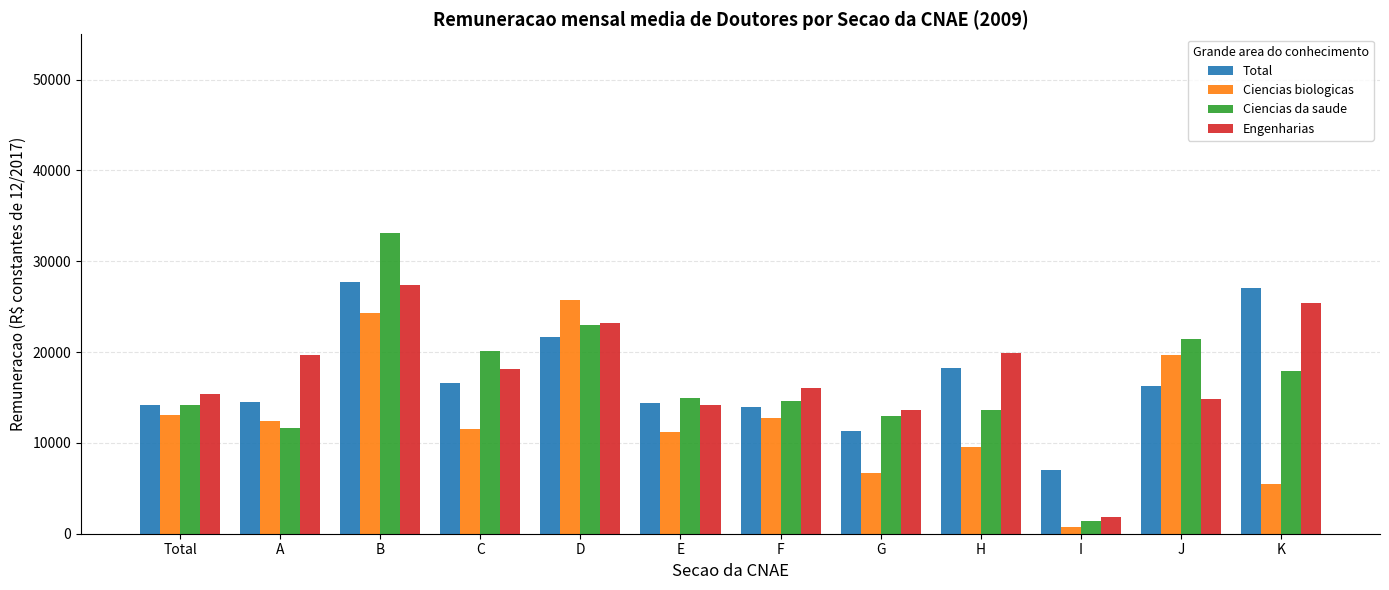

Which series changed the most between D and F?

Ciencias biologicas